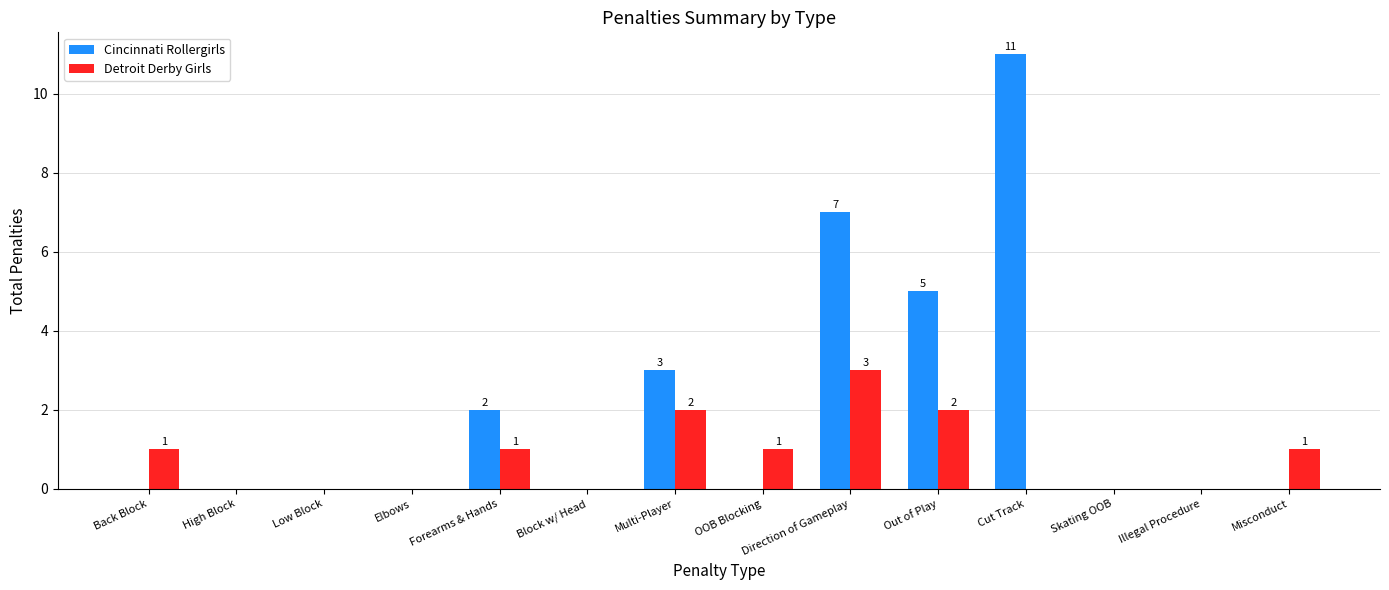

At which label does Detroit Derby Girls reach its peak?

Direction of Gameplay